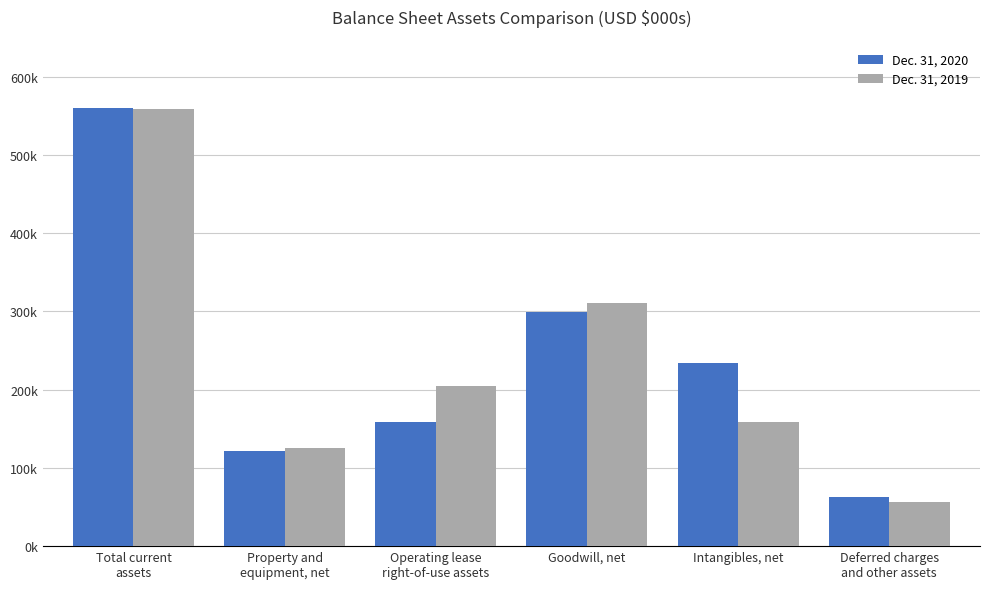

Does the chart contain stacked bars?

No